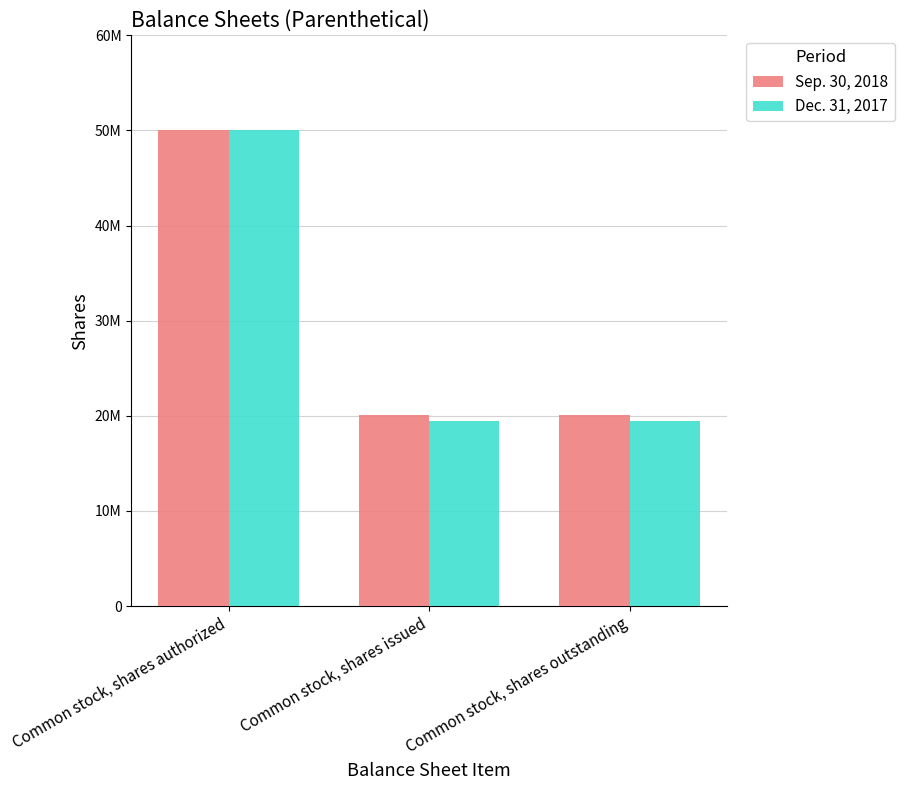

Which label corresponds to the smallest value in the chart?

Common stock, shares issued